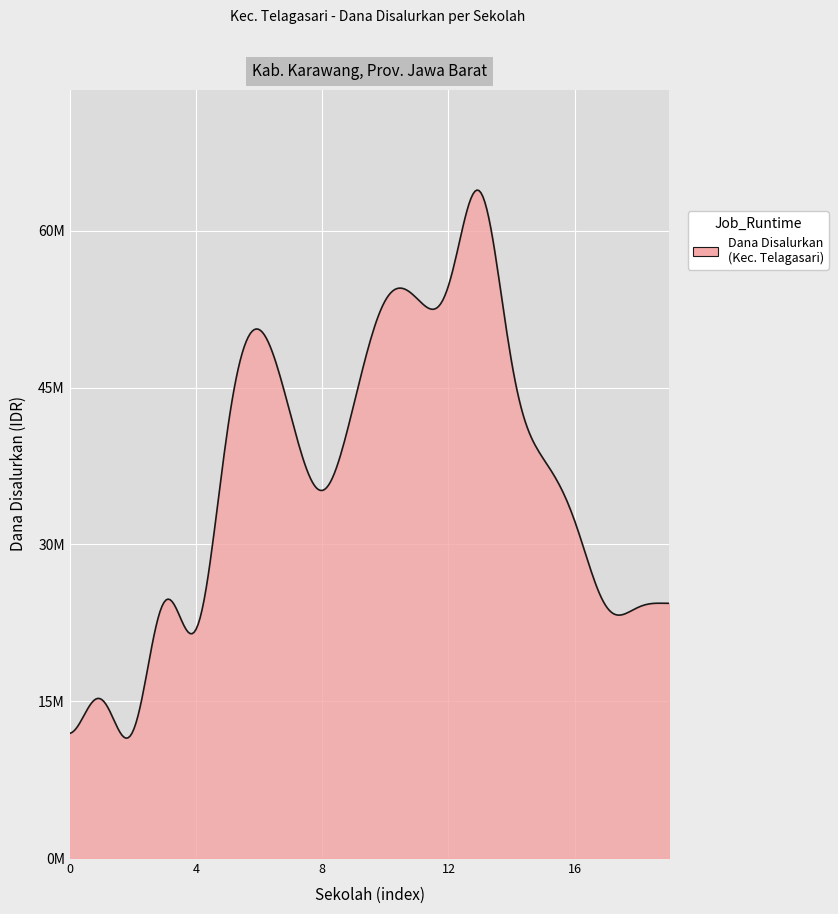

Is this an area chart (filled region under the line)?

Yes